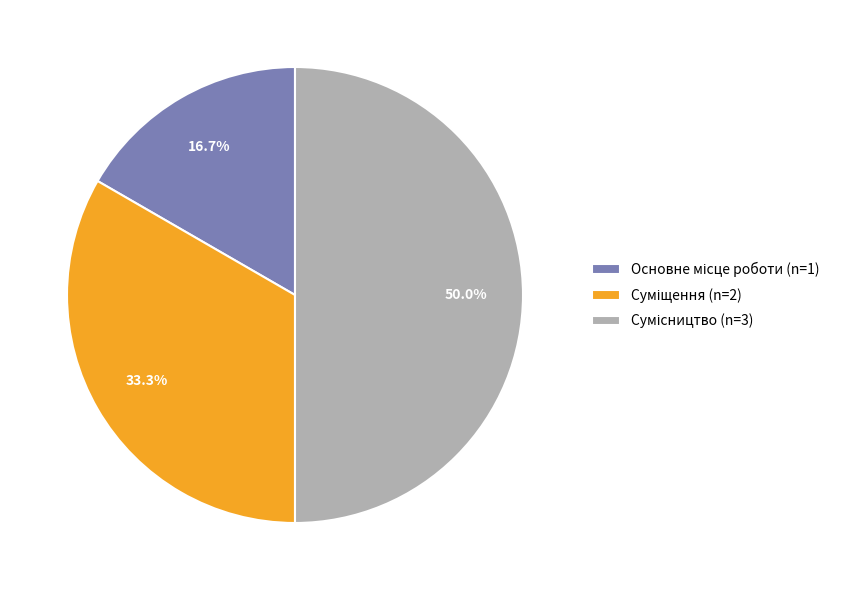

Rank the categories by value from lowest to highest.

Основне місце роботи, Суміщення, Сумісництво